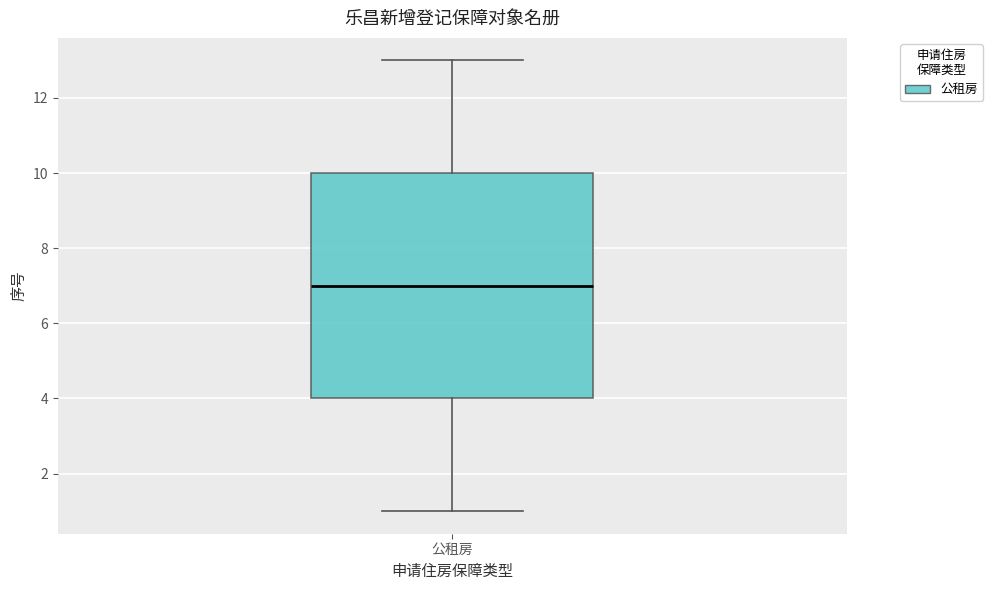

Read this box plot against the y-axis: the position of the median line, the range covered by the box, and the ends of both whiskers. The values are not printed on the chart, so give them approximately, as read against the axis.

median 7, box 4 to 10, whiskers 1 to 13